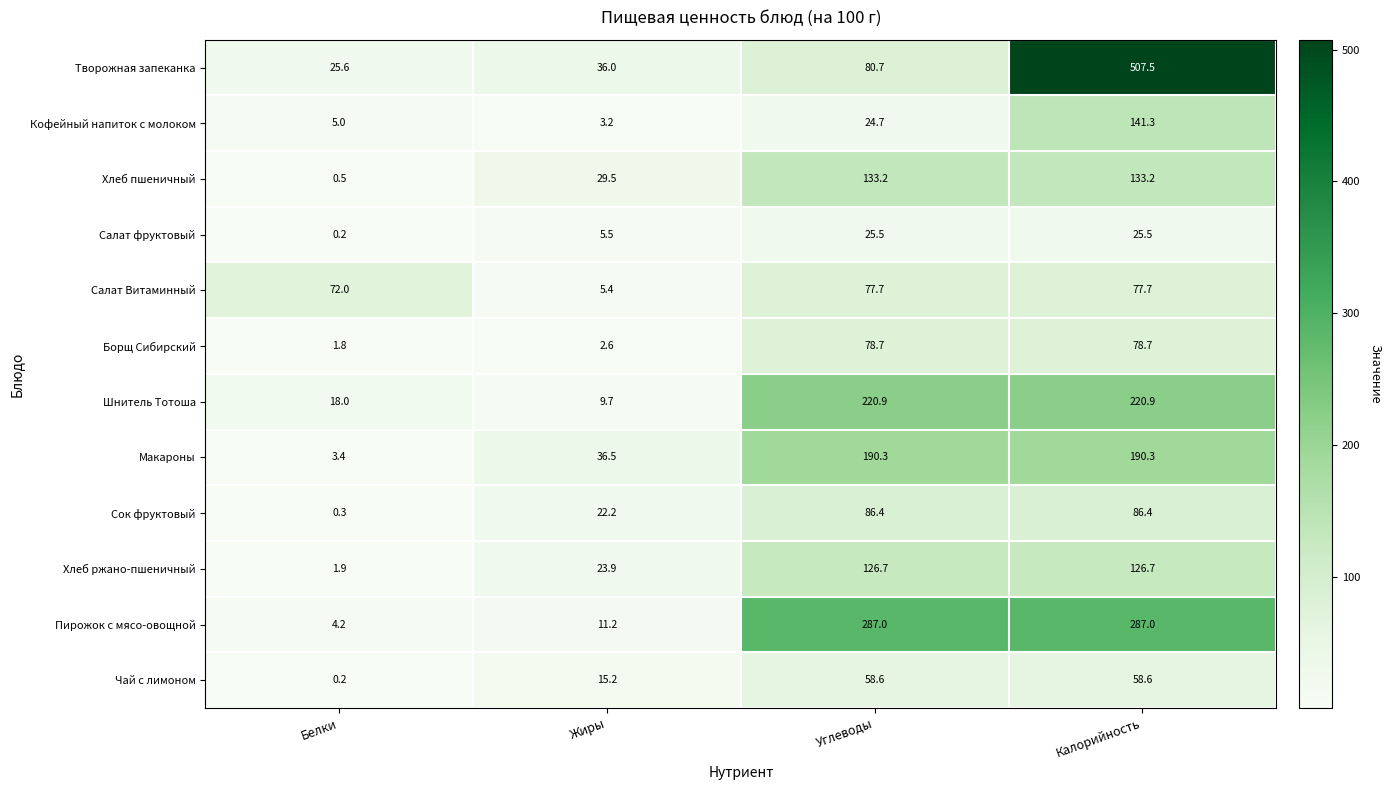

At which label is Чай с лимоном closest to 29?

Жиры